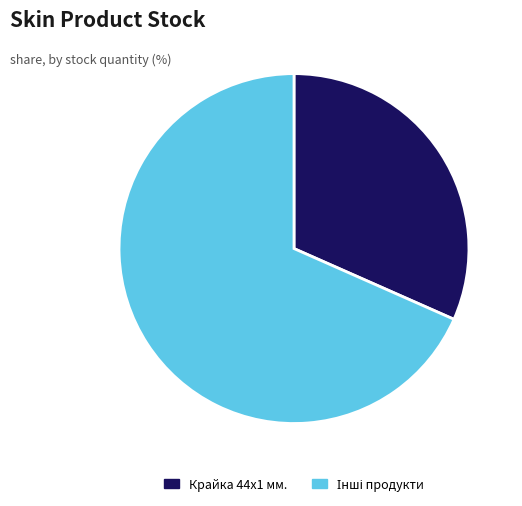

Is it true that Крайка 44x1 мм. is 43% of the pie?

False